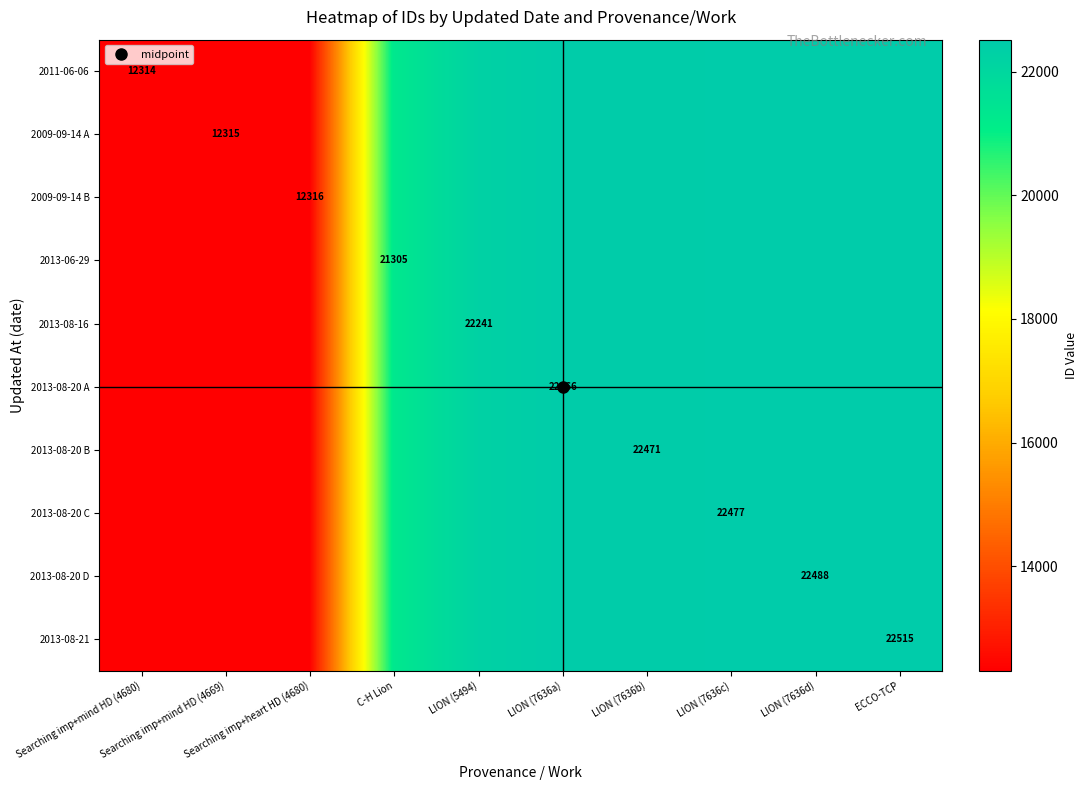

What is the difference between the 2013-08-21 values at LION (7636c) and Searching imp+heart HD (4680)?

10161